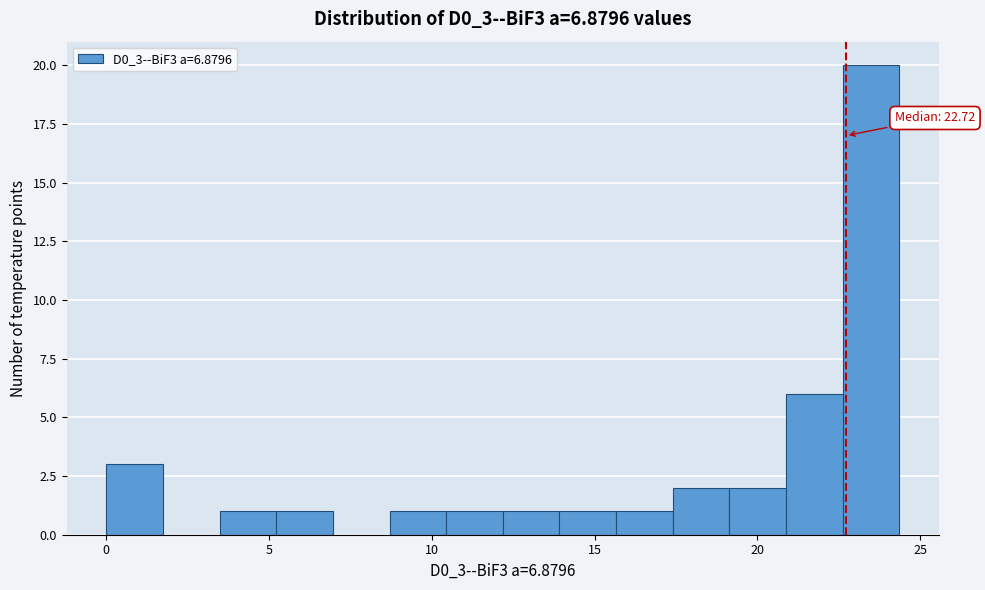

Read against the x-axis, roughly where is the centre of the tallest bar?

23.5